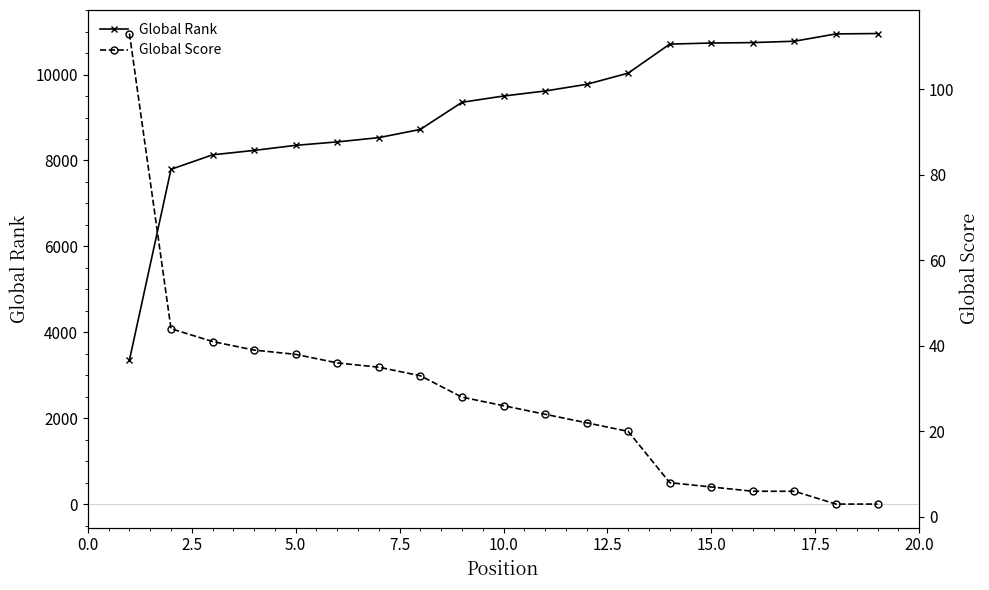

What is the maximum value for Global Rank?

10955